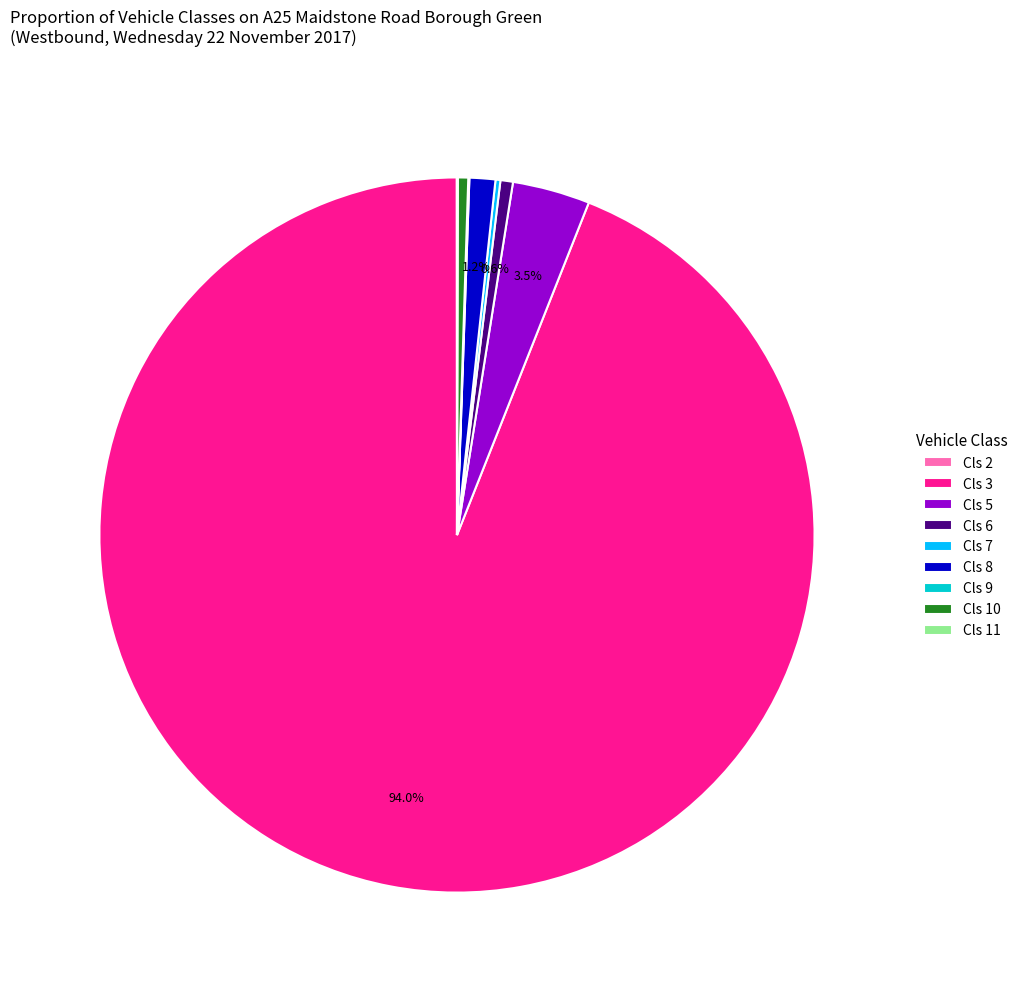

Which slice is the largest?

Cls 3